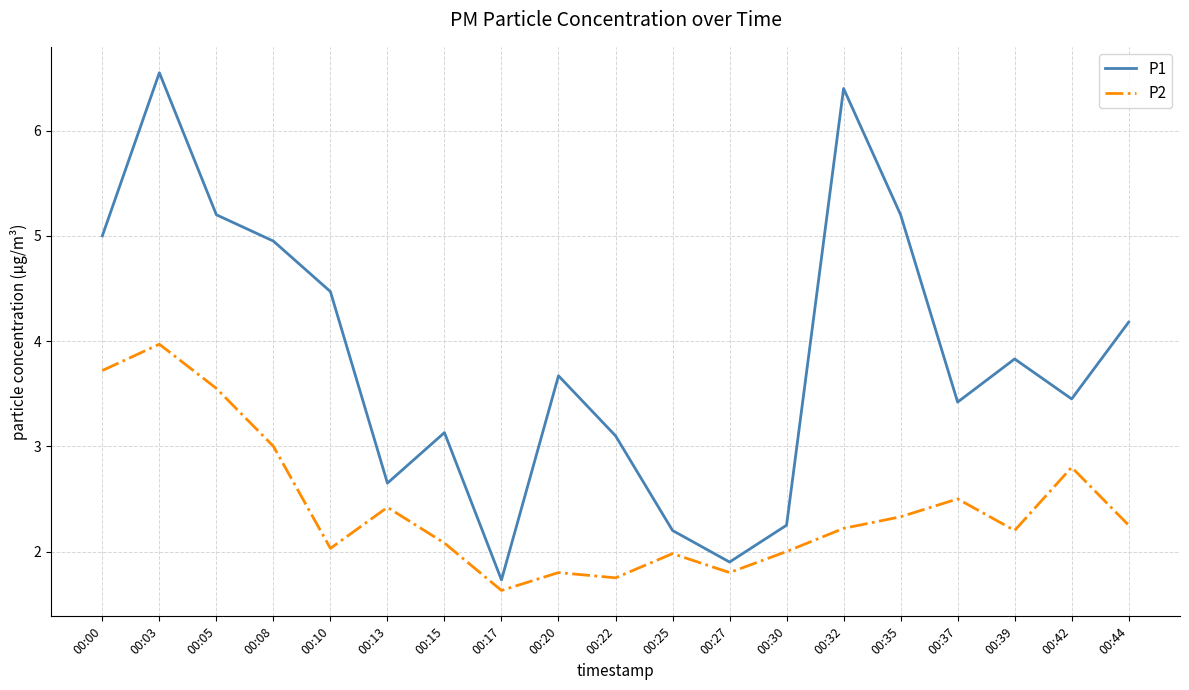

Which series has the largest range (max minus min)?

P1